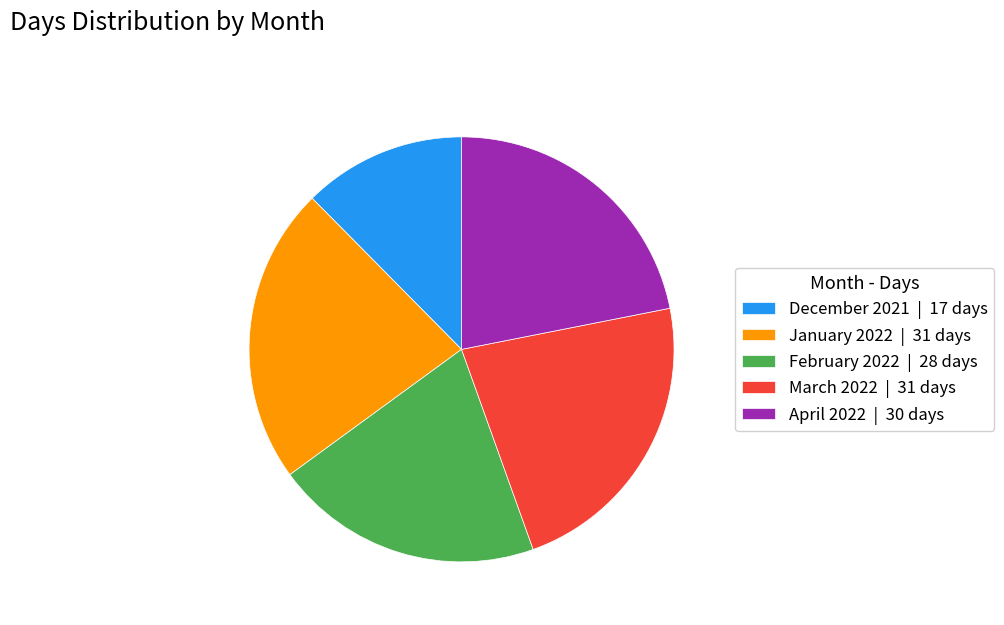

Is it true that February 2022 | 28 days is 28% of the pie?

False